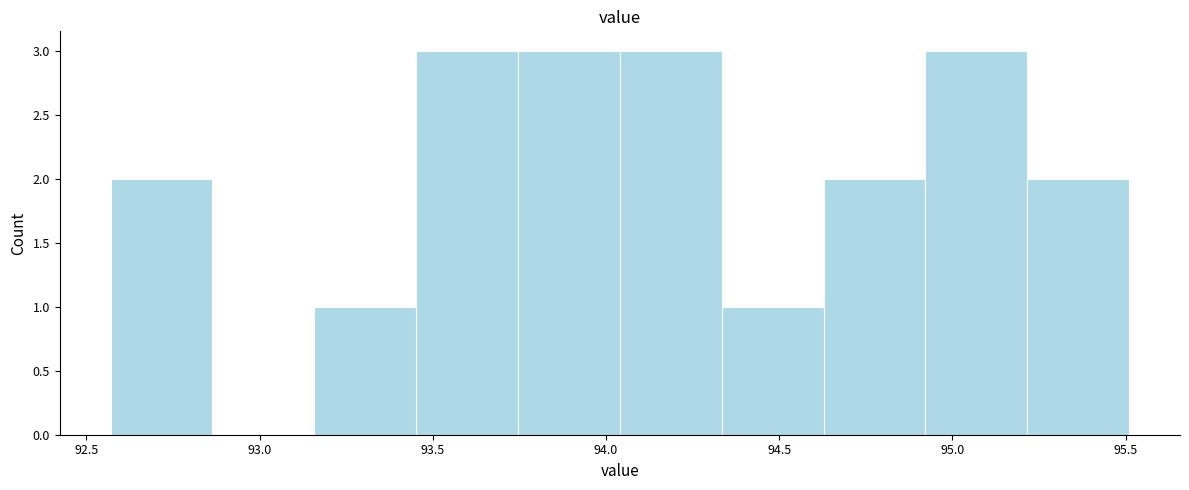

What is the height of the bar covering 93.75 to 94.05 on the x-axis? Neither the bar edges nor the heights are printed on the chart, so give them approximately, as read against the axes.

3